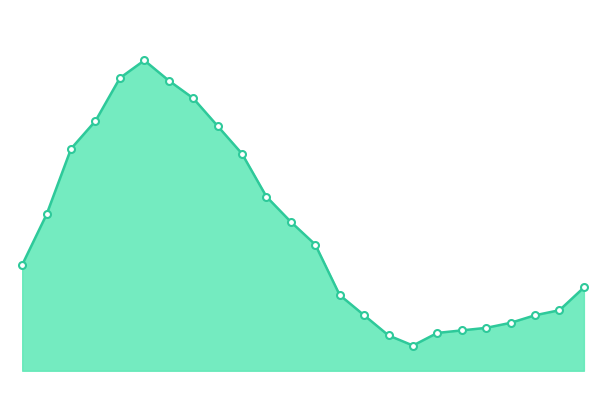

Is this an area chart (filled region under the line)?

Yes